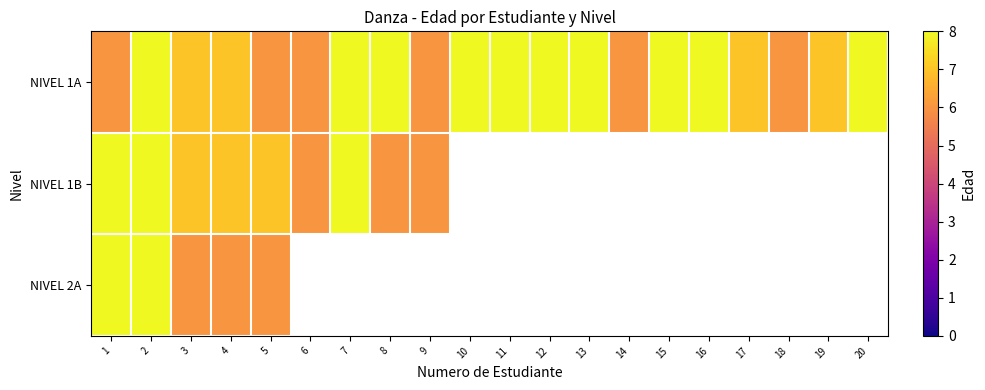

What is the minimum value shown in the chart?

6.0